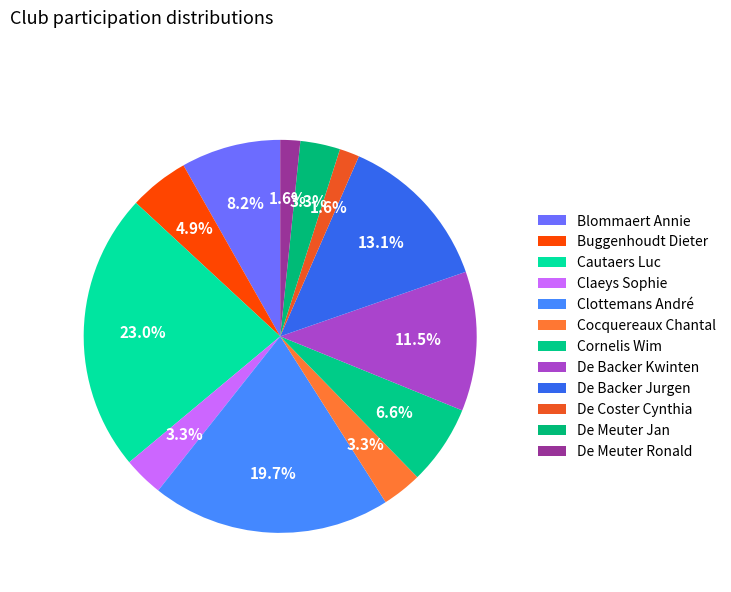

How many segments does this pie chart have?

12